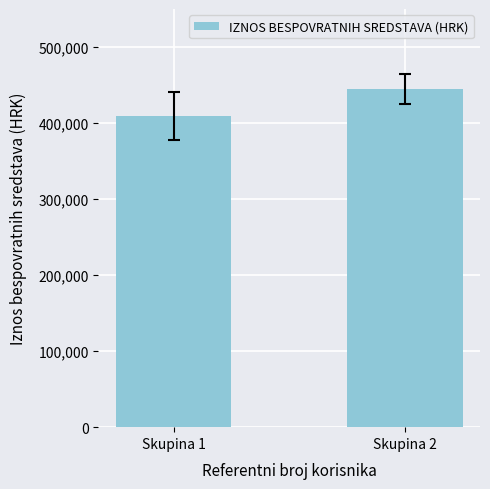

Rank the categories by value from highest to lowest.

Skupina 2, Skupina 1